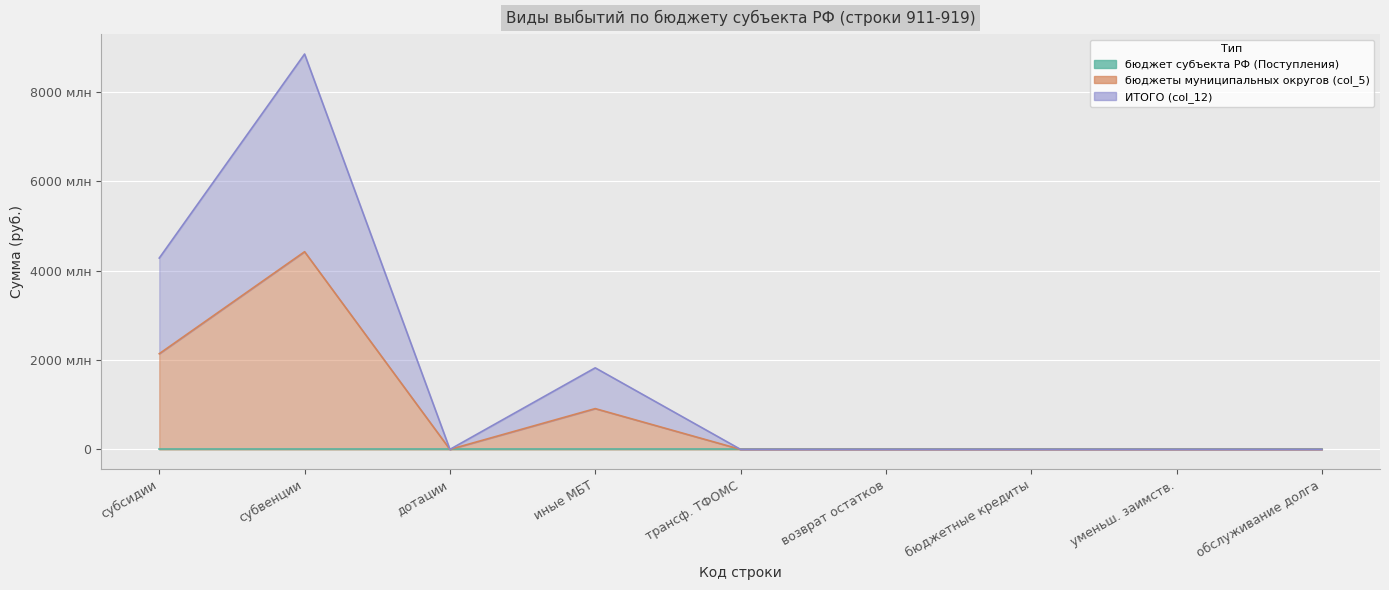

What is the total value across all series at иные МБТ?

2736711588.4